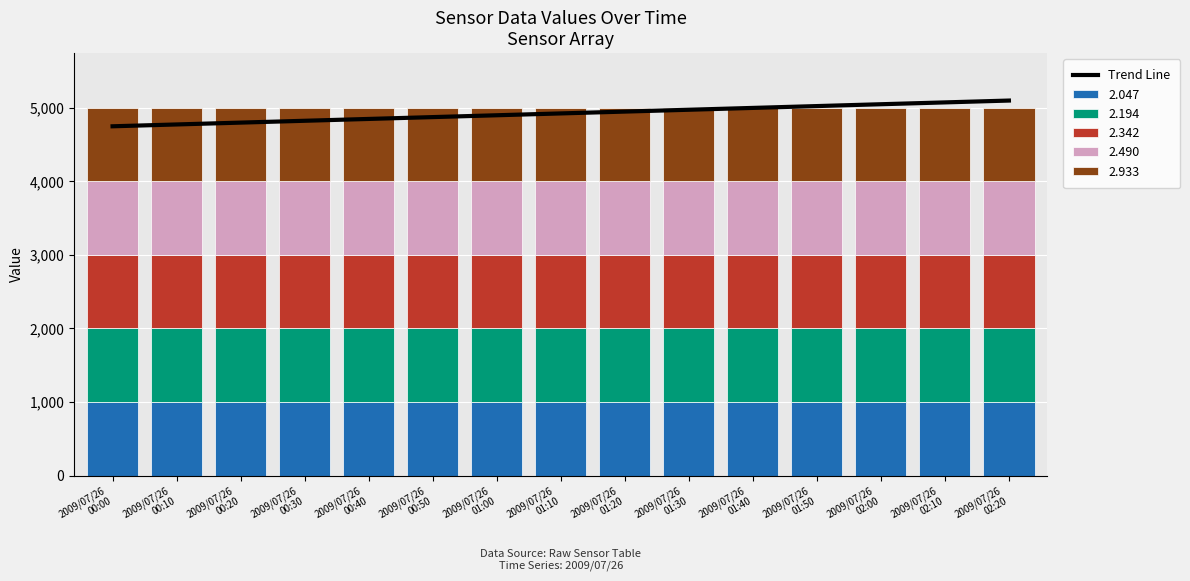

Reading right to left, list all the values displayed in this chart.

5094.9	5069.9	5044.9	5020.0	4995.0	4970.0	4945.1	4920.1	4895.1	4870.1	4845.1	4820.2	4795.2	4770.2	4745.2